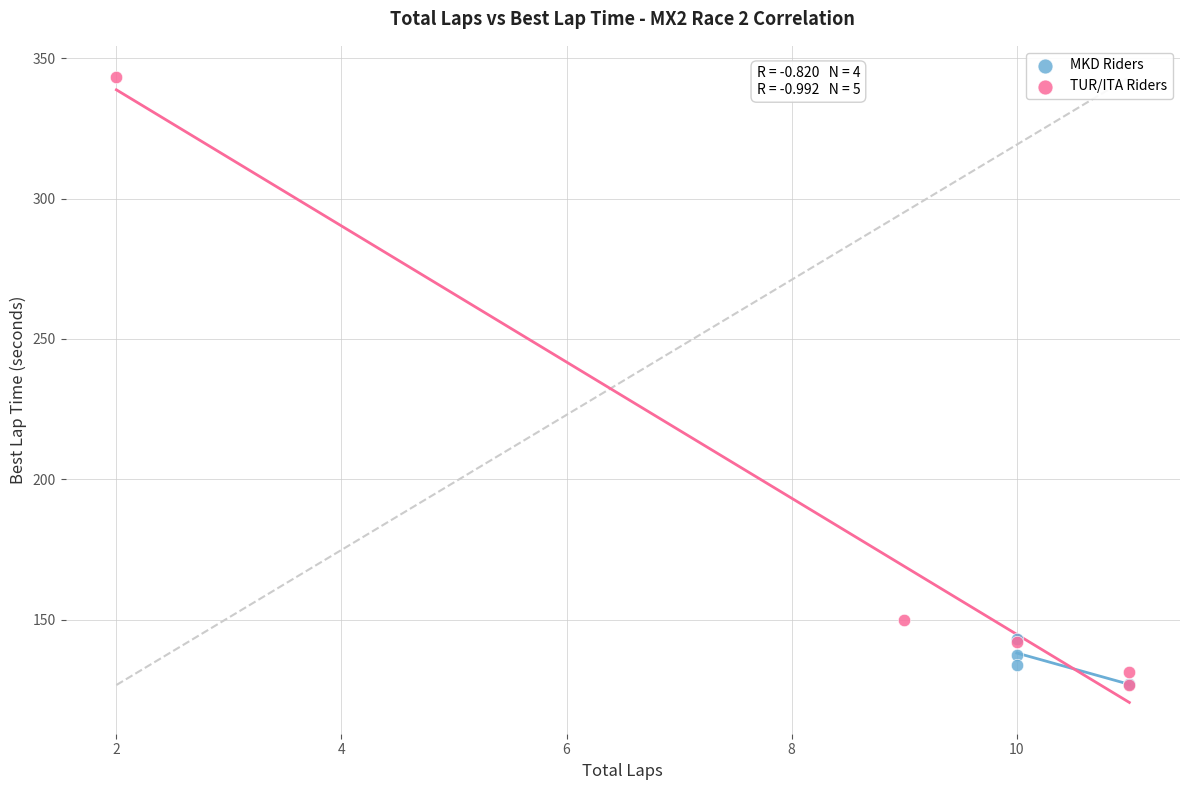

Which series has the largest Y range (max minus min)?

TUR/ITA Riders